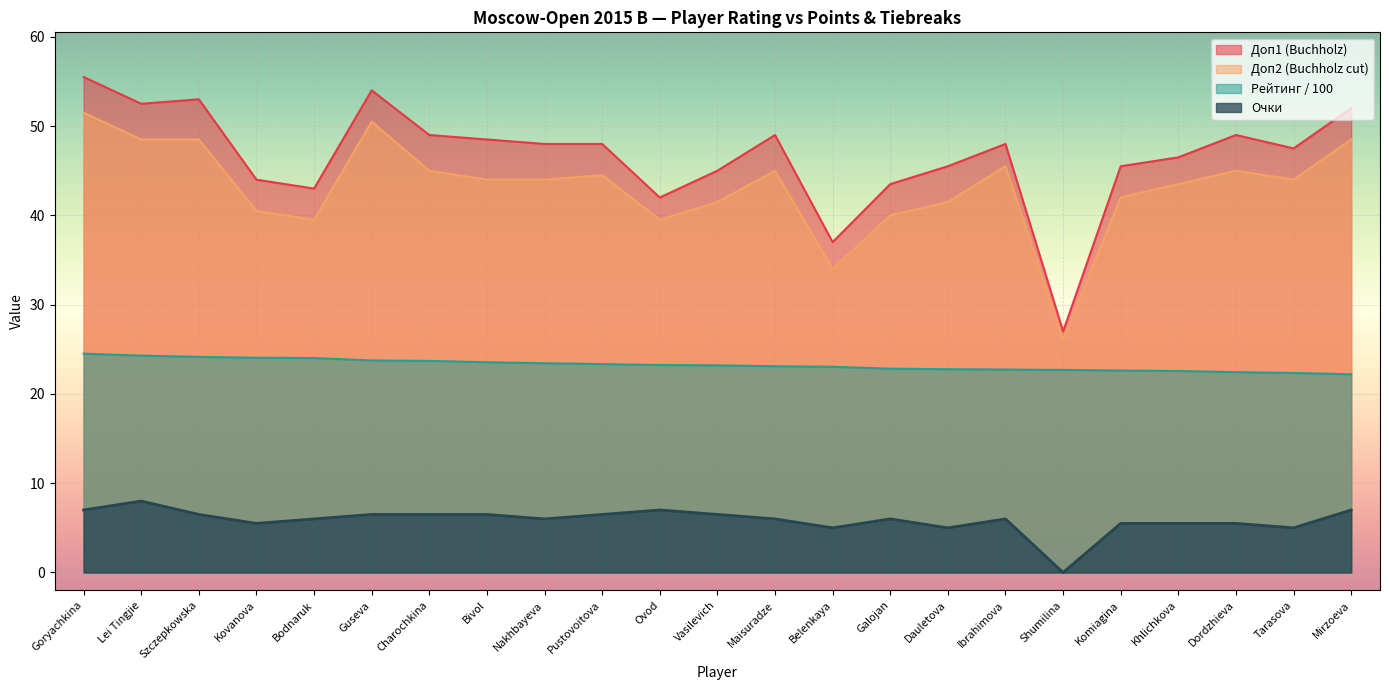

What position from the left is Dauletova?

16